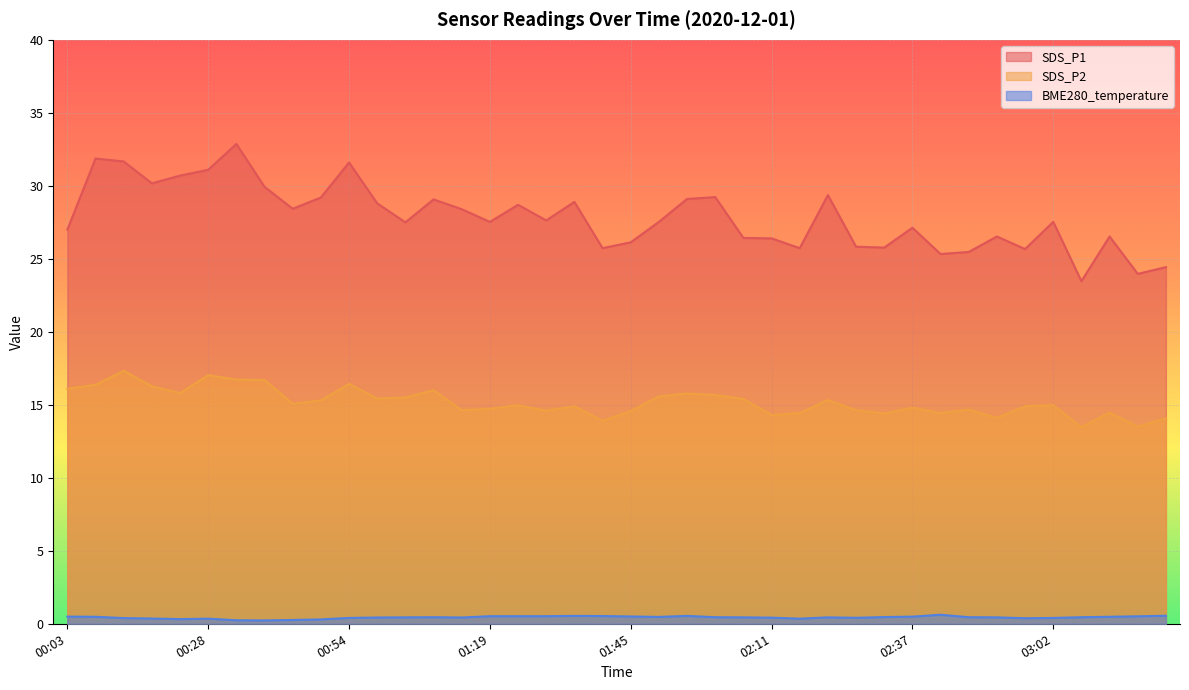

True or false: SDS_P2 and SDS_P1 cross at least once.

False